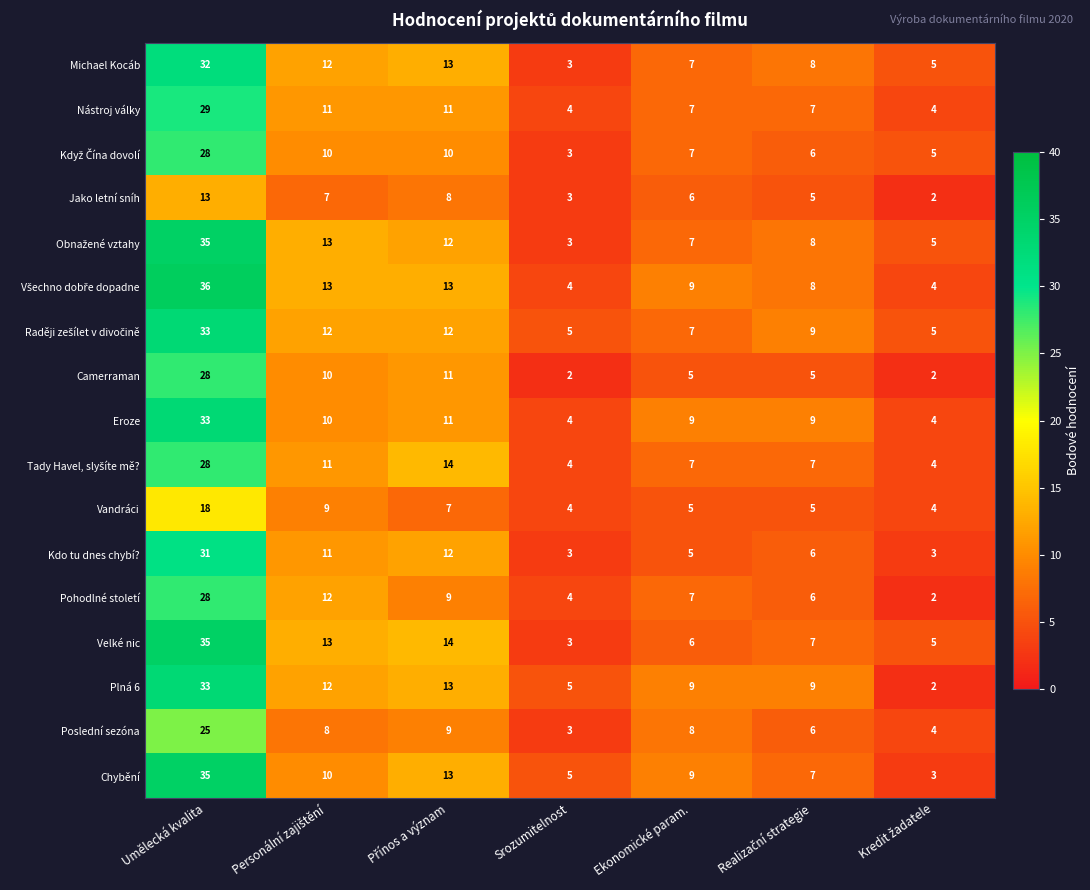

At which category does the chart reach its peak across all series?

Umělecká kvalita